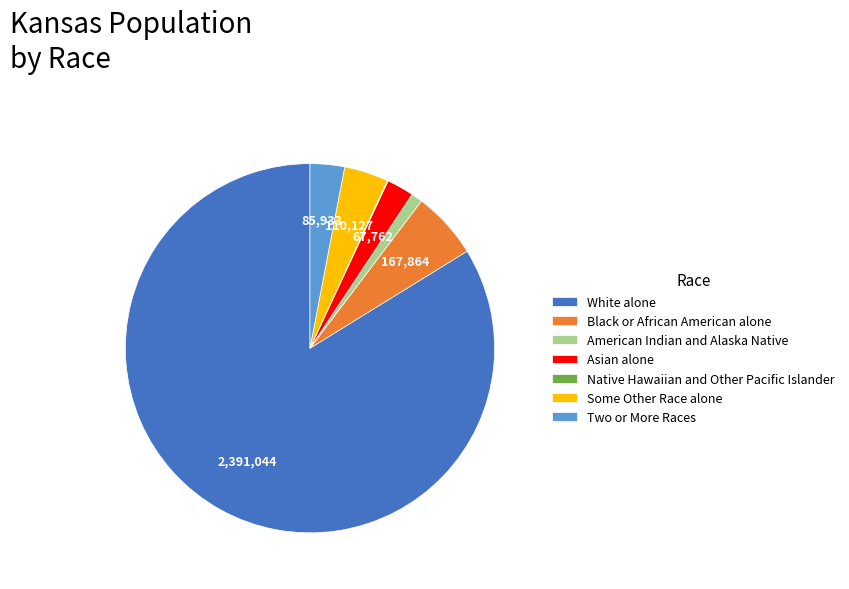

What is the ratio of the value at Asian alone to the value at Two or More Races?

0.8